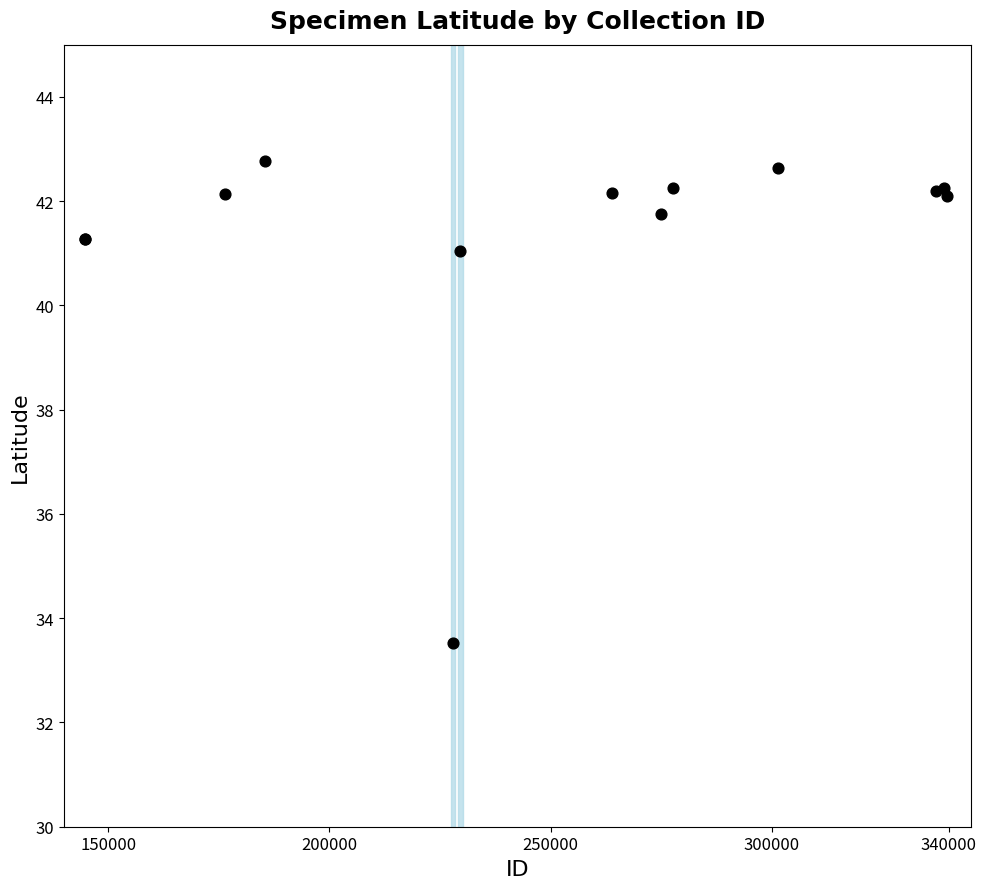

What Y value in the scatter plot is closest to 38?

41.1